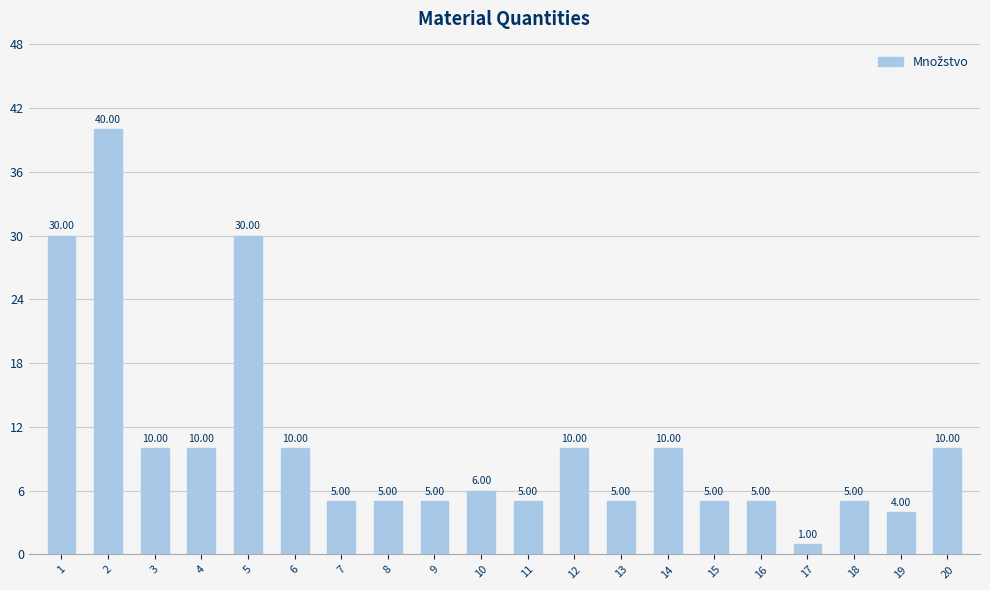

Are the bars horizontal?

No